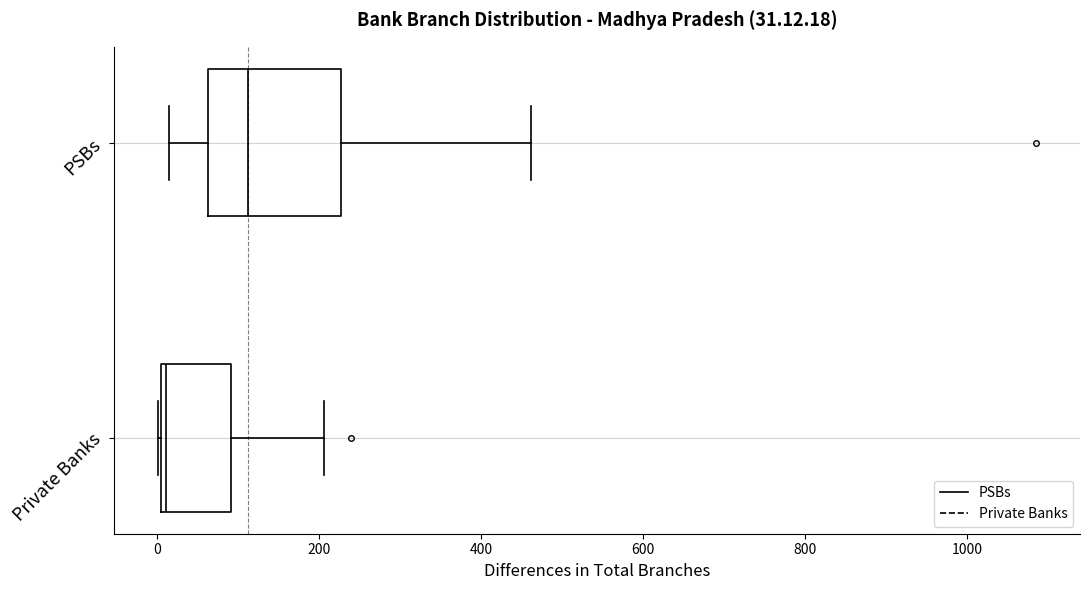

Which box is the widest, from its left edge to its right edge?

PSBs